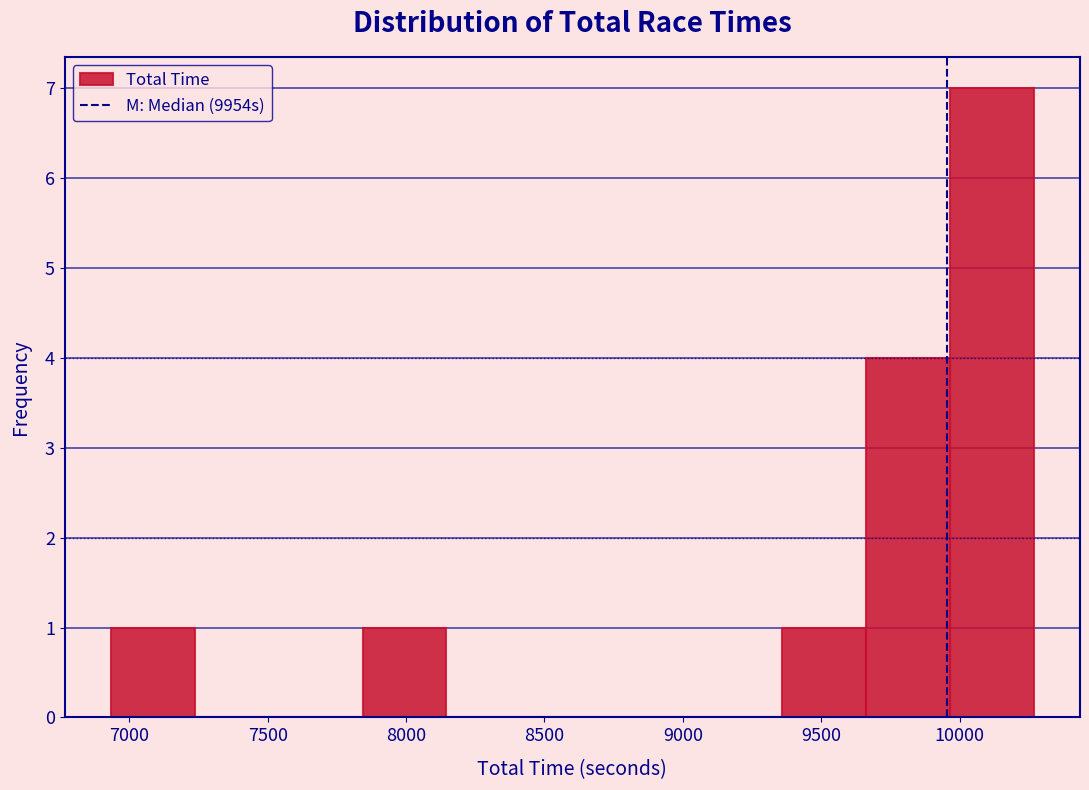

Reading left to right, list every bar in this chart as the range it spans on the x-axis followed by its height. Neither the bar edges nor the heights are printed on the chart, so give them approximately, as read against the axes.

6950 to 7250: 1
7250 to 7550: 0
7550 to 7850: 0
7850 to 8150: 1
8150 to 8450: 0
8450 to 8750: 0
8750 to 9050: 0
9050 to 9350: 0
9350 to 9650: 1
9650 to 9950: 4
9950 to 10250: 7